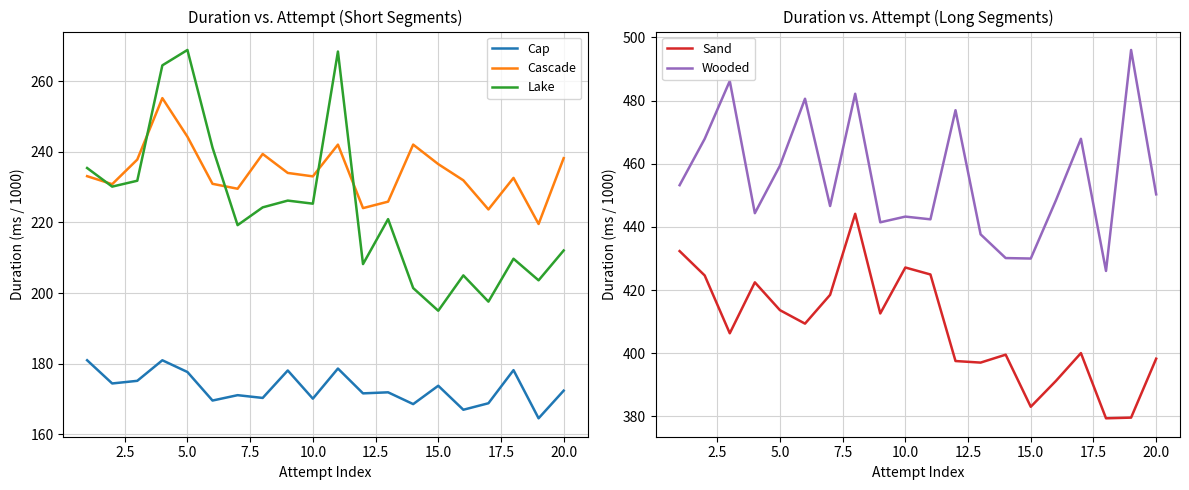

What is the lowest value of the Cascade series?

219.6